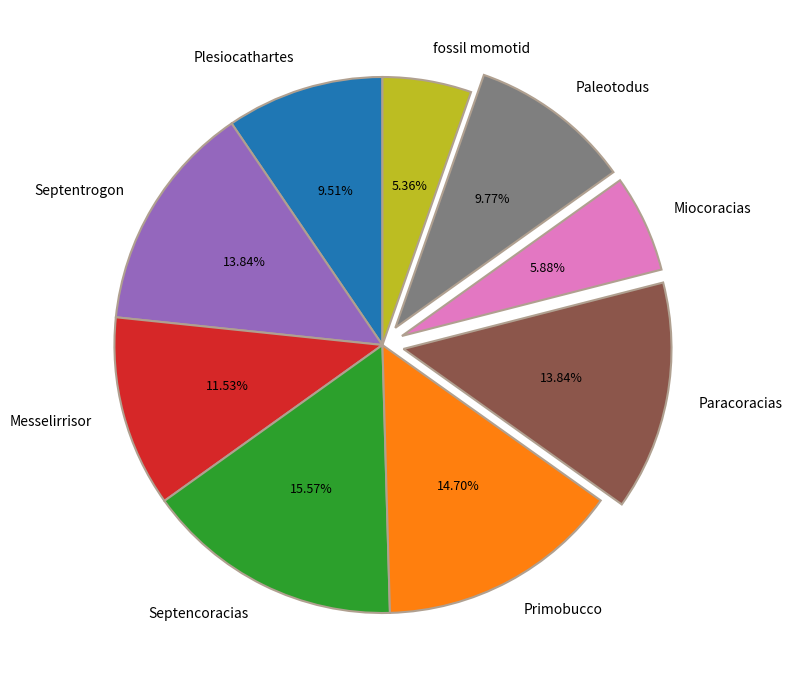

Between Plesiocathartes and Paracoracias, which is larger?

Paracoracias